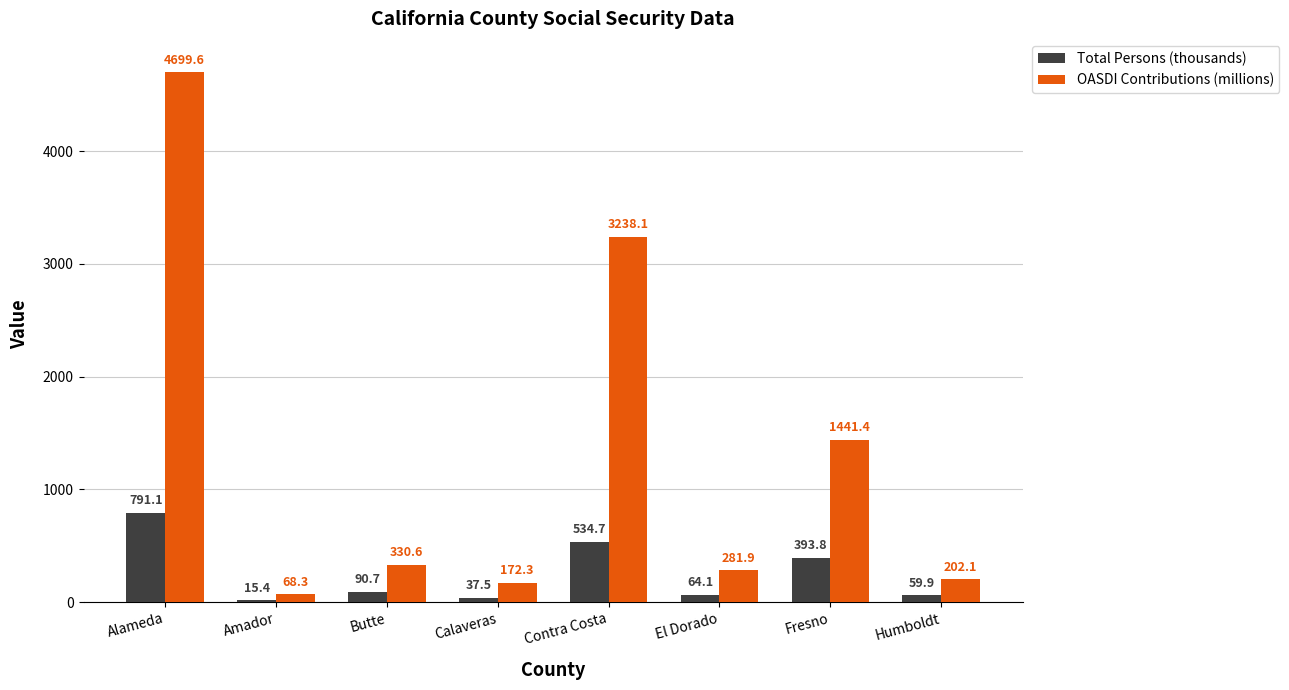

At how many categories does at least one series exceed 3922?

1